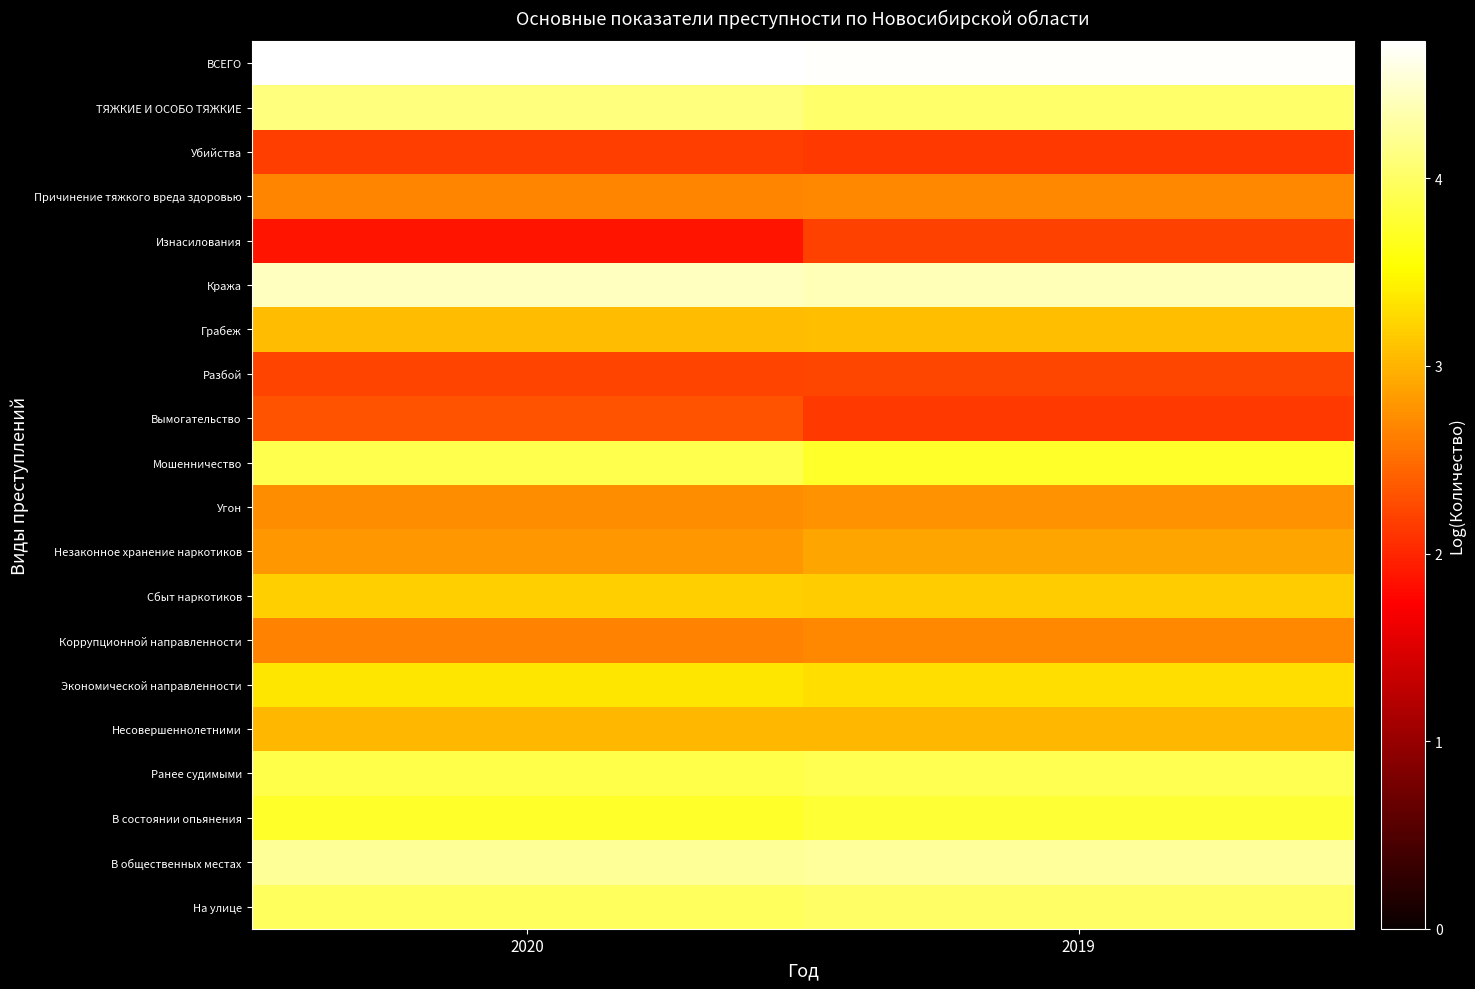

At which category is the sum across all series the highest?

2019